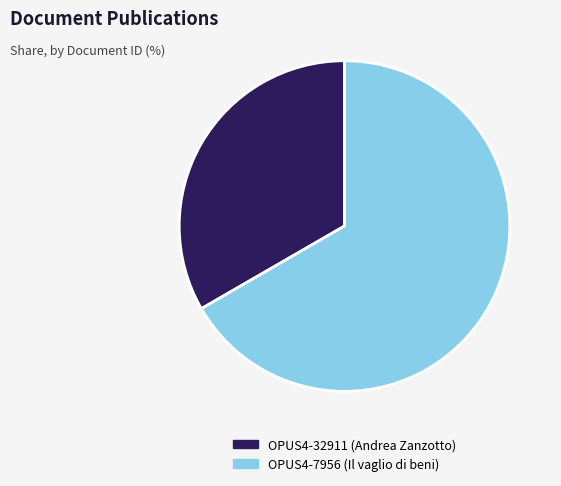

Count the number of slices in the pie.

2